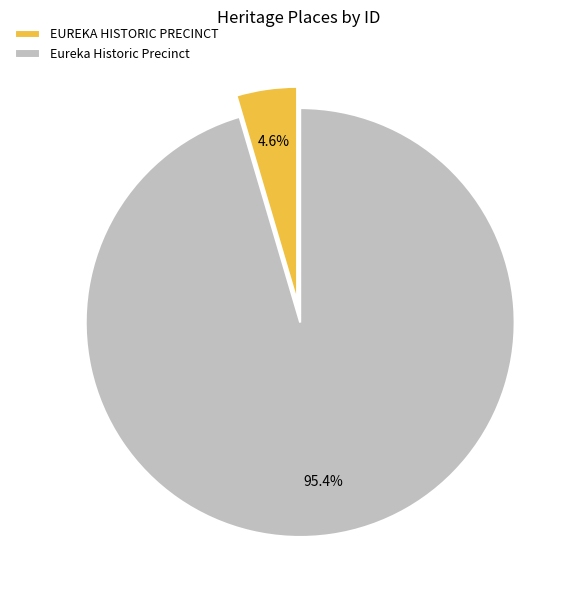

To the nearest percent, what percentage of the pie is Eureka Historic Precinct?

95%